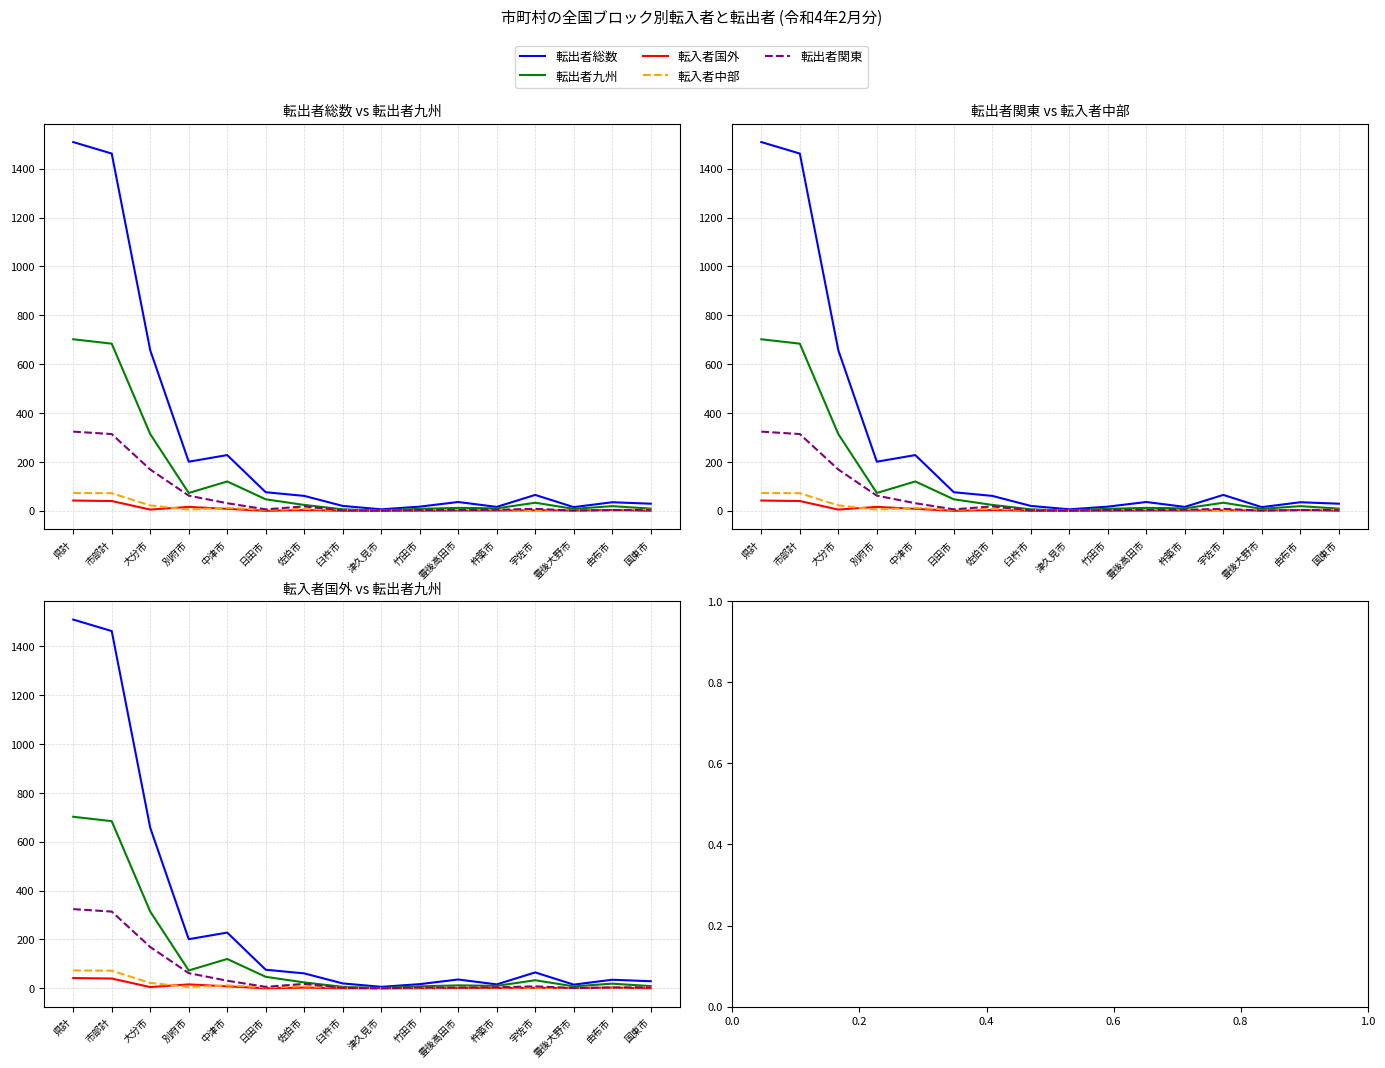

In 転入者中部, how many points are lower than both neighbors (excluding endpoints)?

3